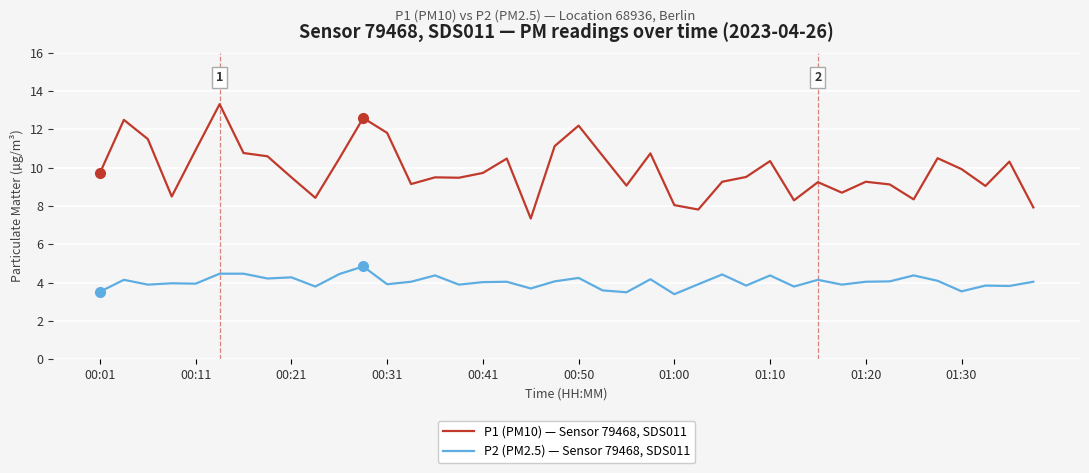

Which series has the largest total across all categories?

P1 (PM10) — Sensor 79468, SDS011